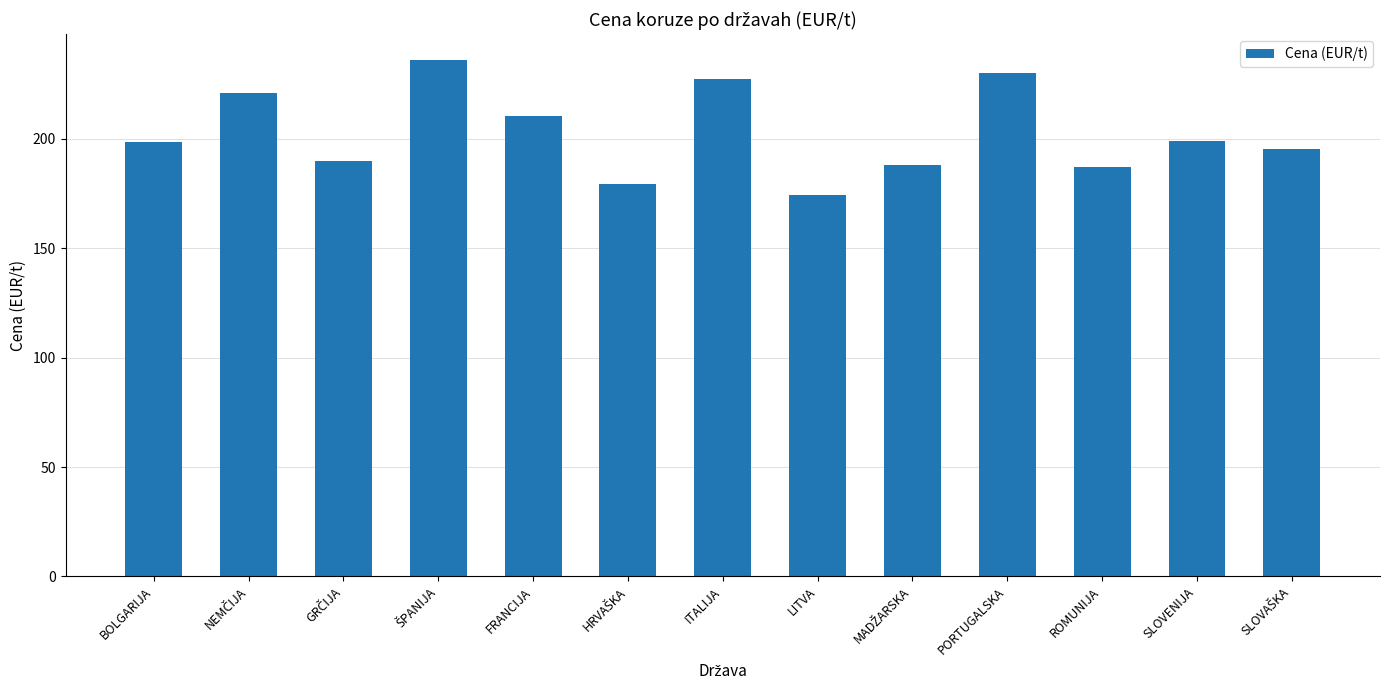

How many series are shown in this chart?

1